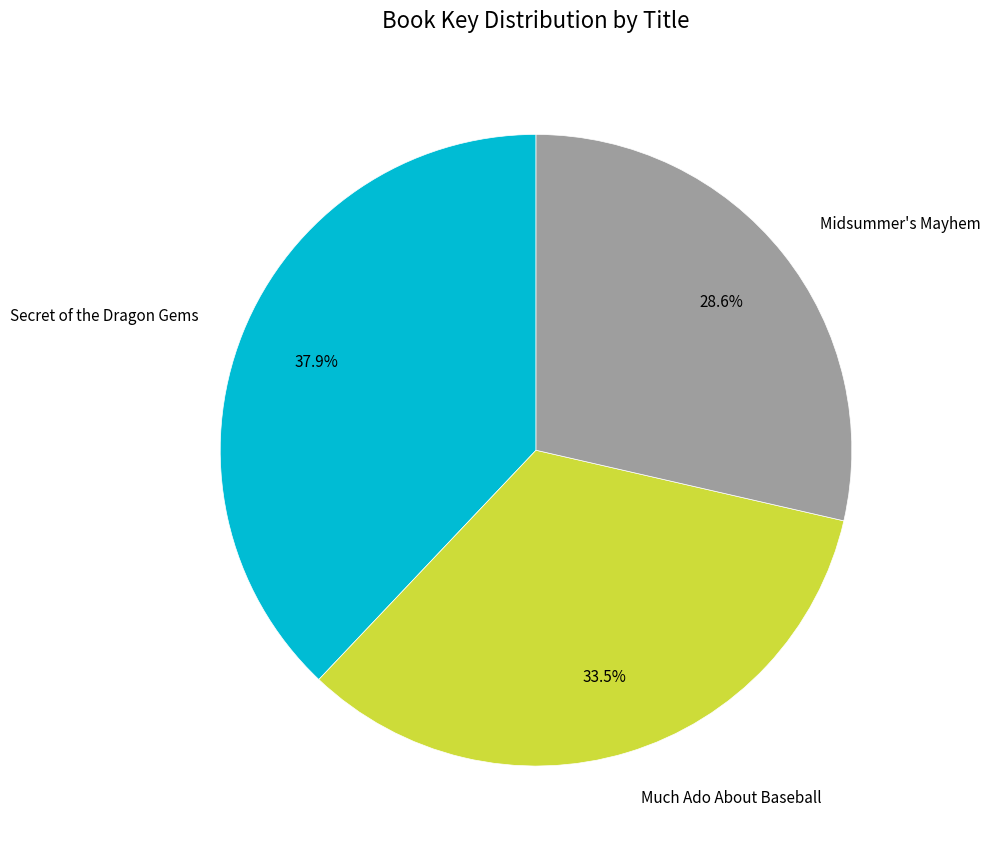

Between Secret of the Dragon Gems and Midsummer's Mayhem, which is larger?

Secret of the Dragon Gems